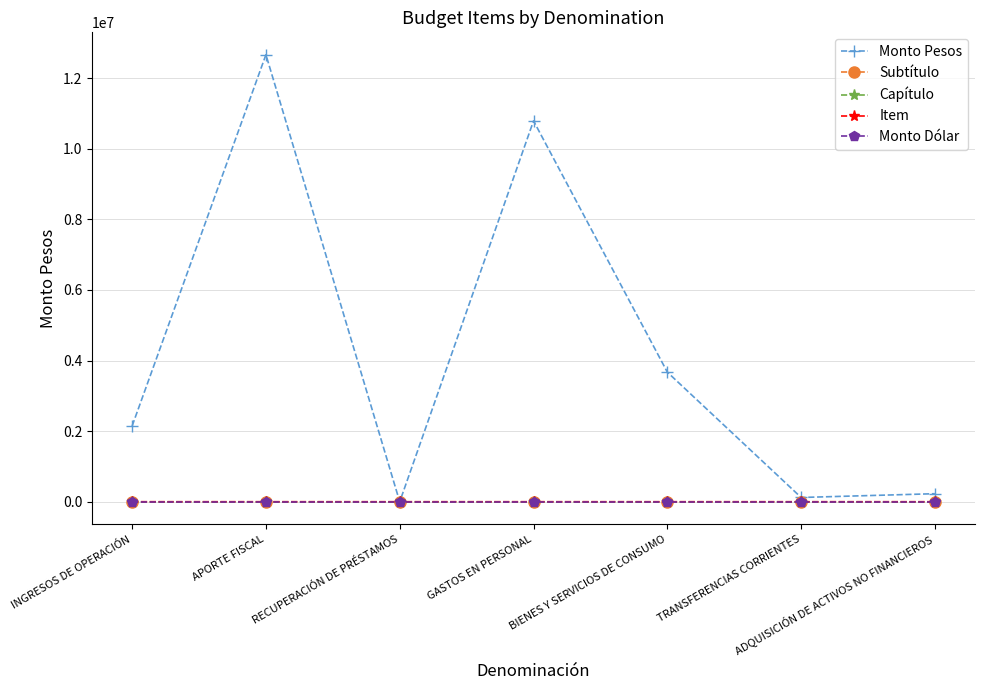

True or false: Monto Pesos has a value of 5560951 at GASTOS EN PERSONAL.

False